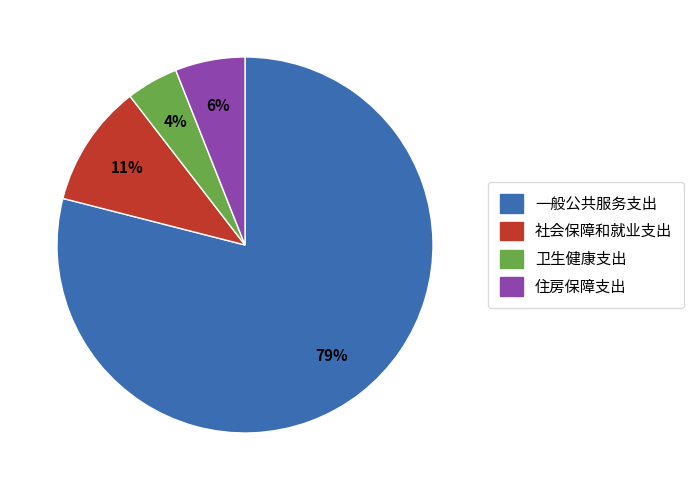

Is the sum of 社会保障和就业支出 and 住房保障支出 greater than half?

No